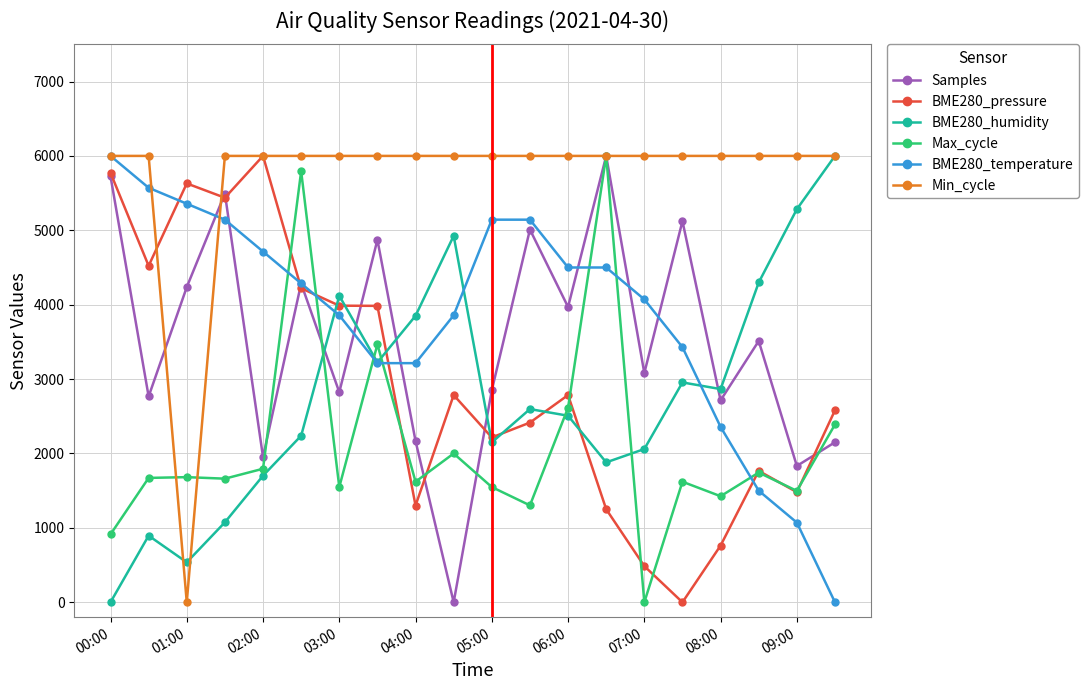

How many values in Max_cycle are above zero?

19